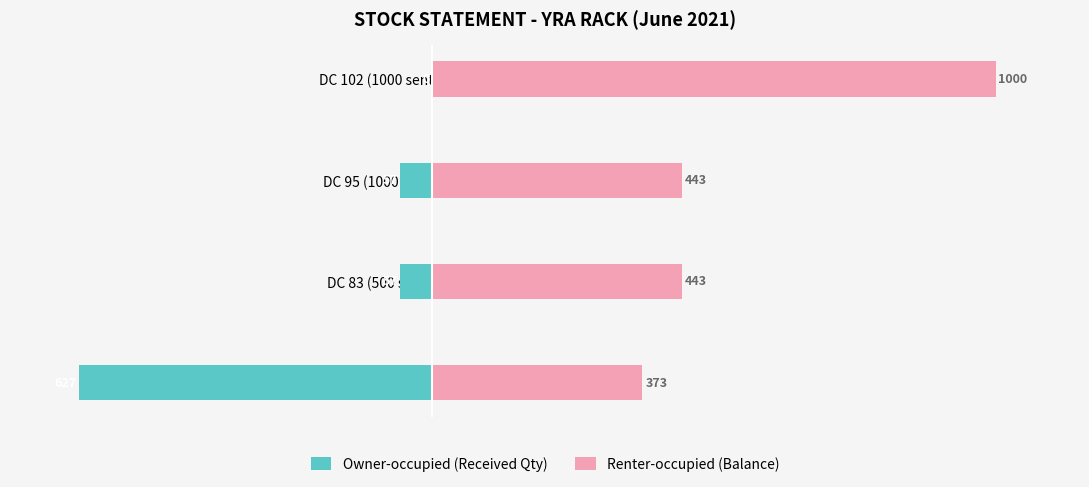

The Renter-occupied (Balance) series shows 1000 at DC 102 (1000 sent). True or false?

True